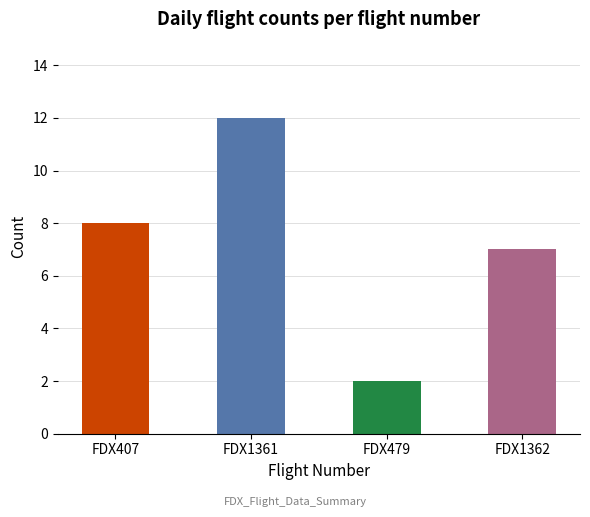

Reading left to right, what are all the values shown in this chart?

FDX407=8	FDX1361=12	FDX479=2	FDX1362=7